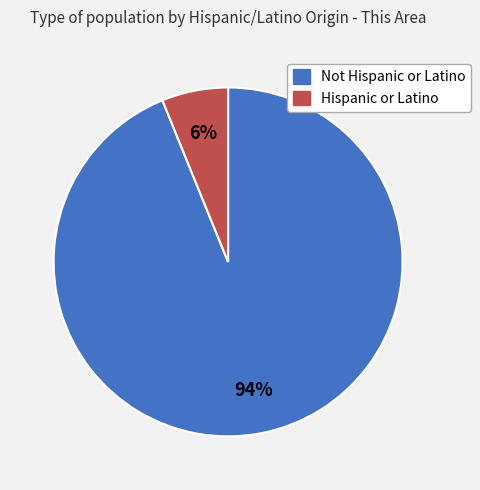

To the nearest percent, what portion does Not Hispanic or Latino represent?

94%